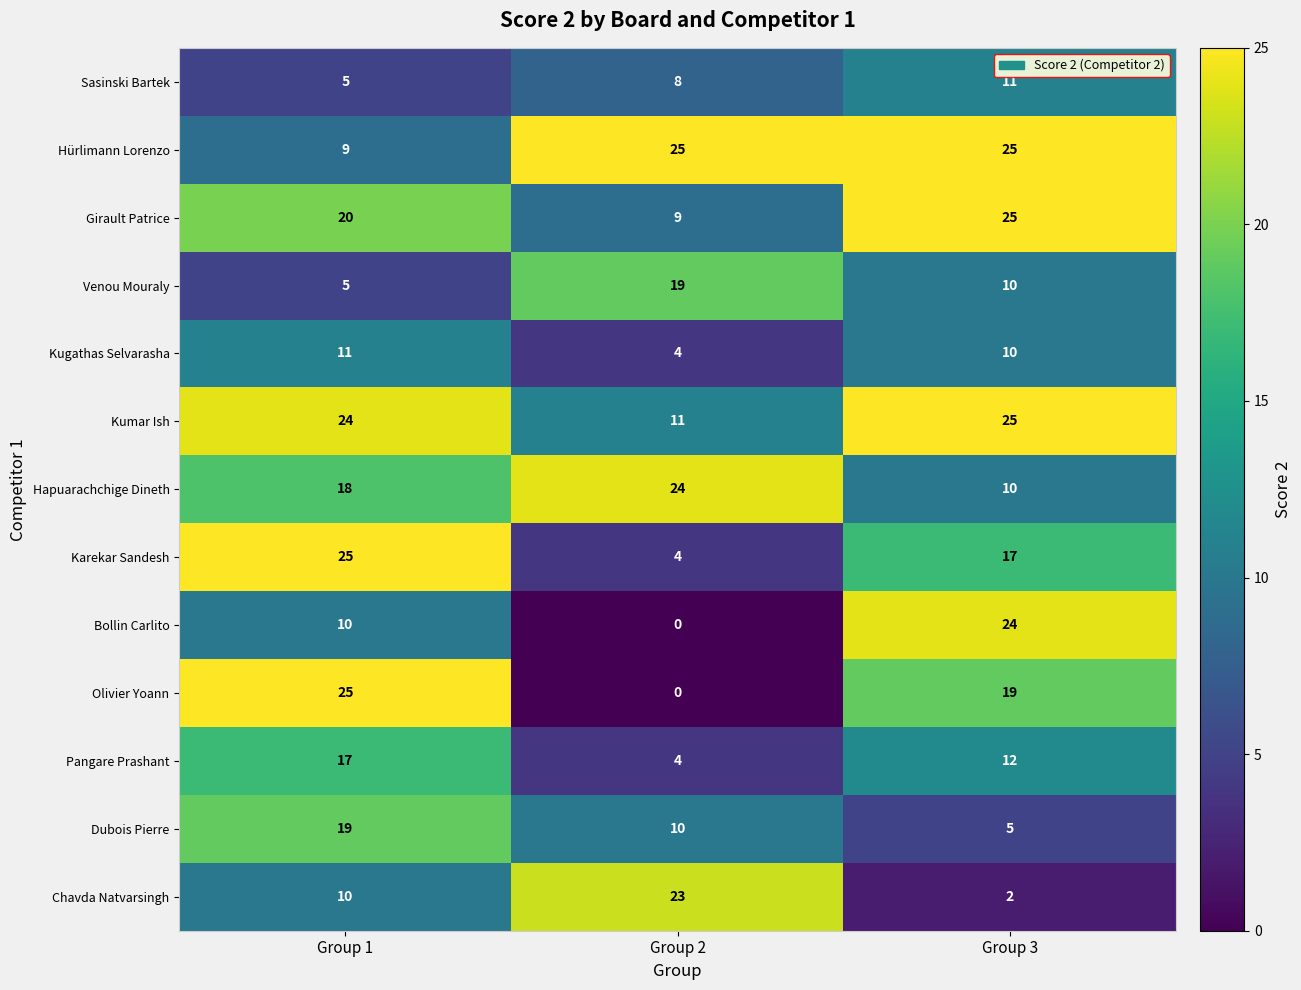

What is the difference between the maximum and minimum values in the Girault Patrice series?

16